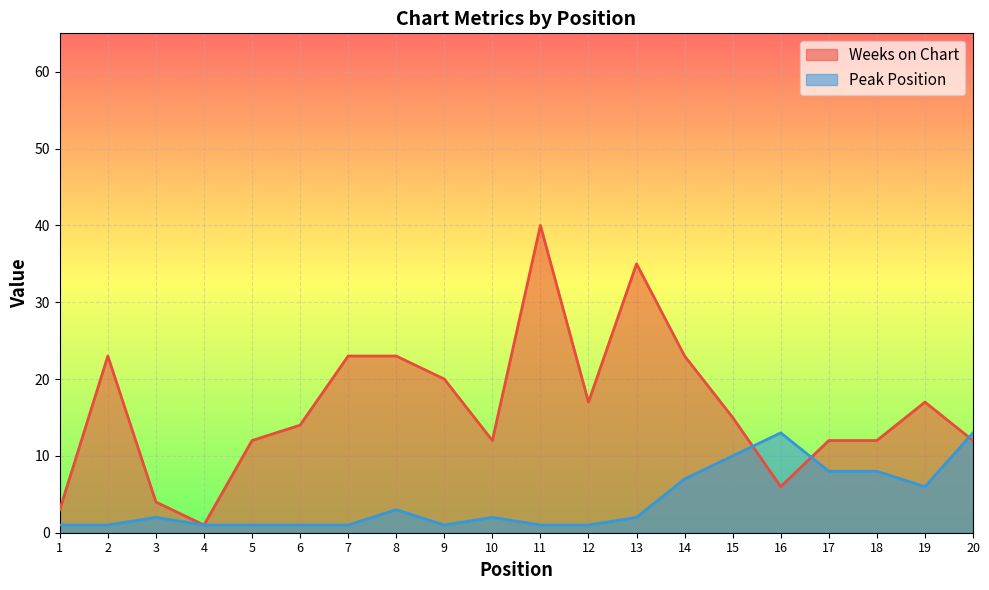

At which category does Weeks on Chart reach its first local peak?

2